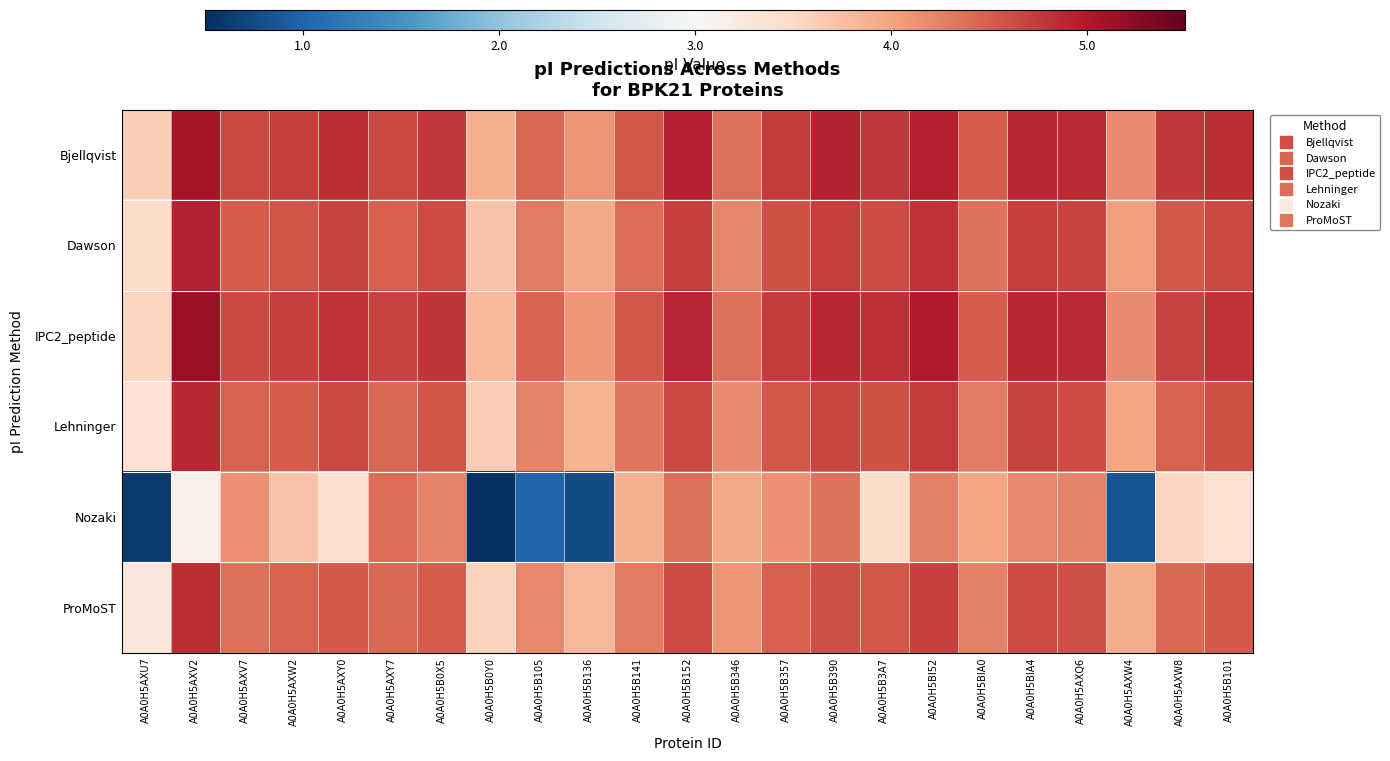

Which series has the largest total across all categories?

Bjellqvist